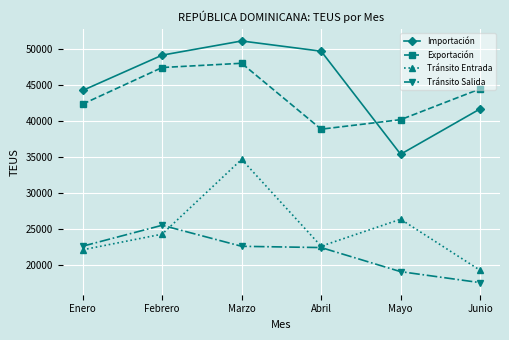

At which category is the sum across all series the highest?

Marzo